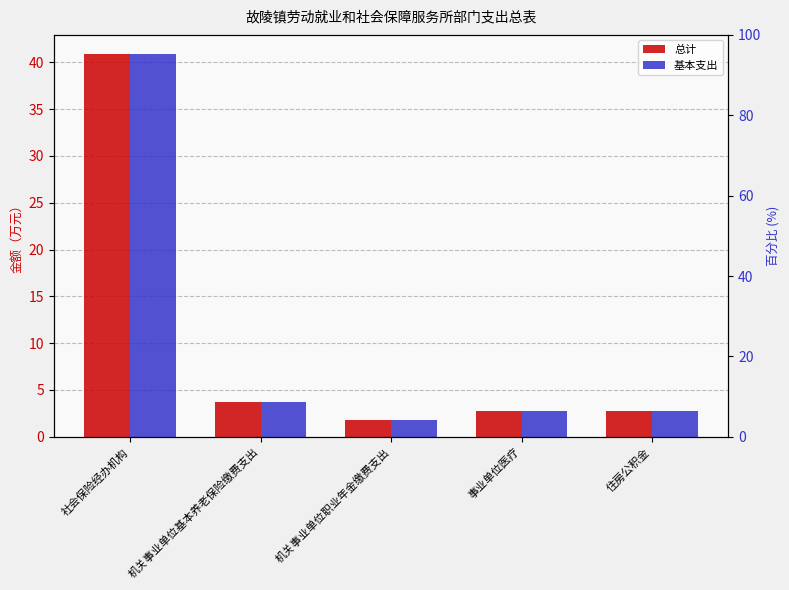

How many data points in 总计 are above 2?

4